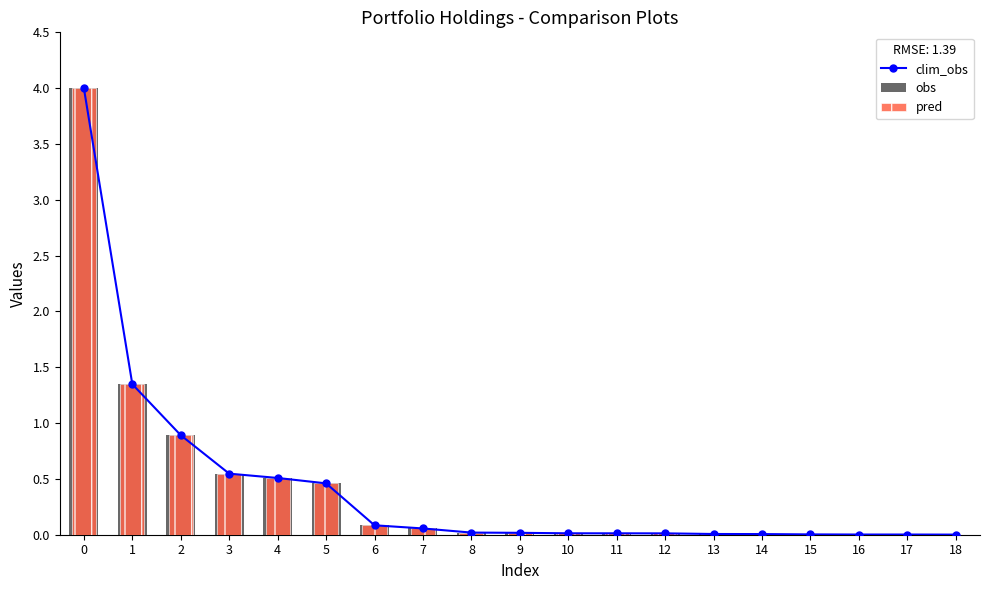

Read the pred value at 6.

0.1